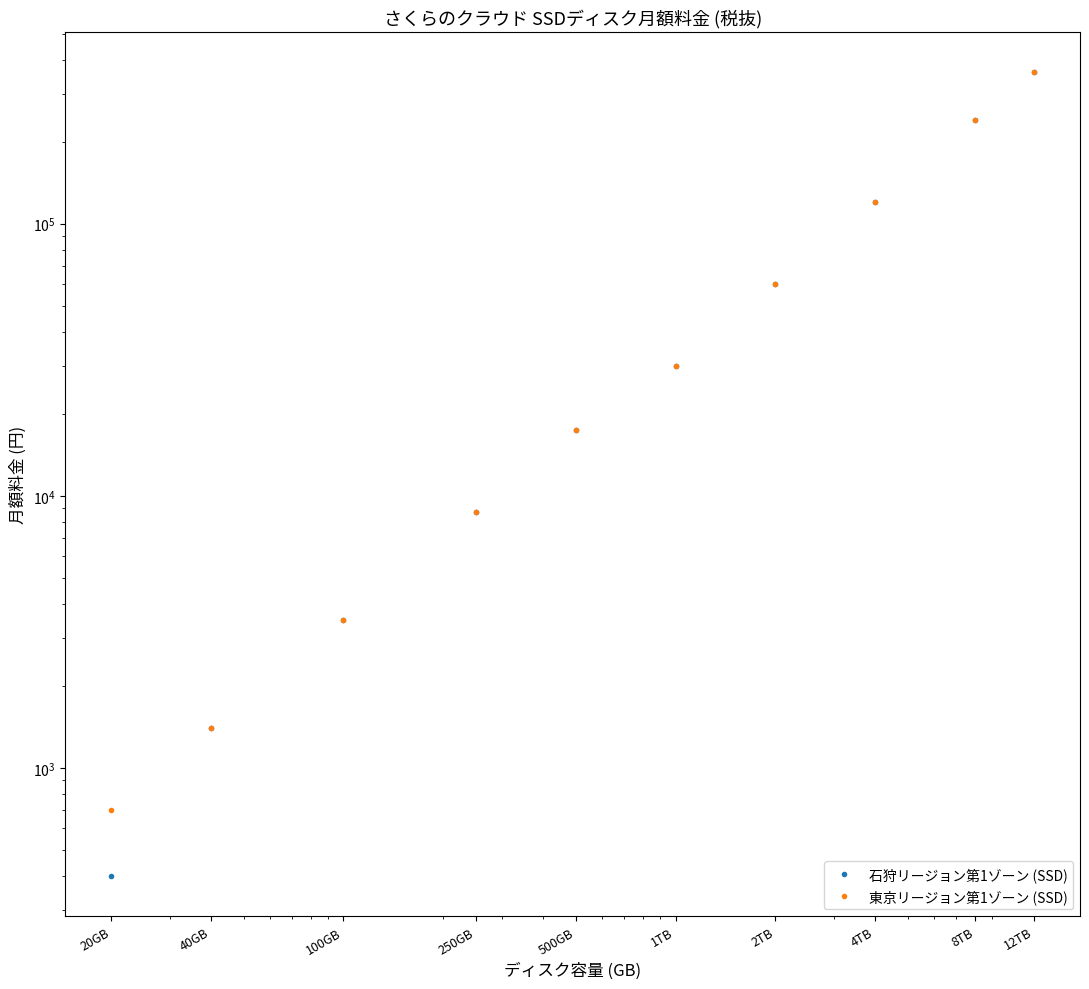

Rank the series by their average value, from highest to lowest.

東京リージョン第1ゾーン (SSD), 石狩リージョン第1ゾーン (SSD)